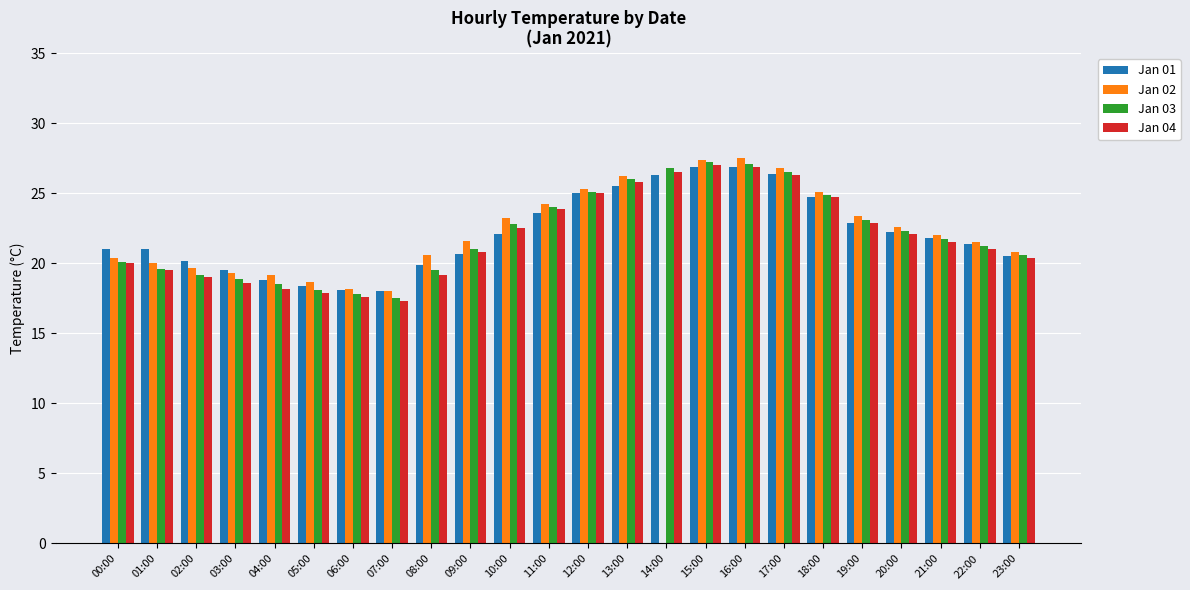

What is the highest value of the Jan 02 series?

27.5